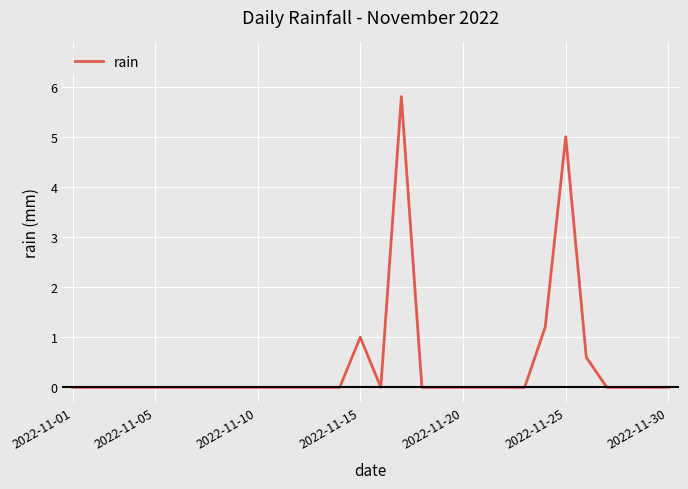

How many categories are shown in the chart?

30